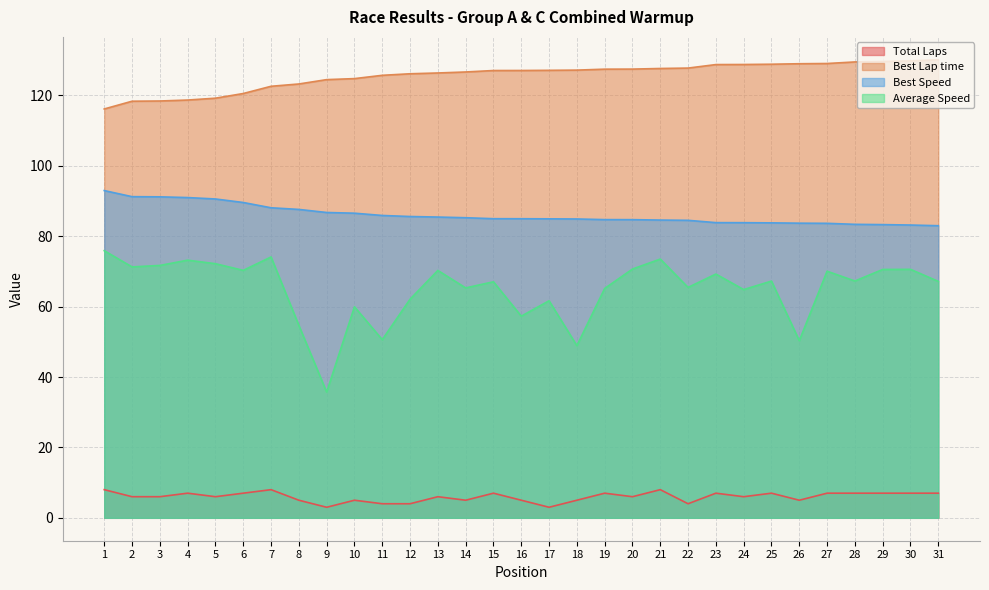

Which series changed the most between 12 and 14?

Average Speed